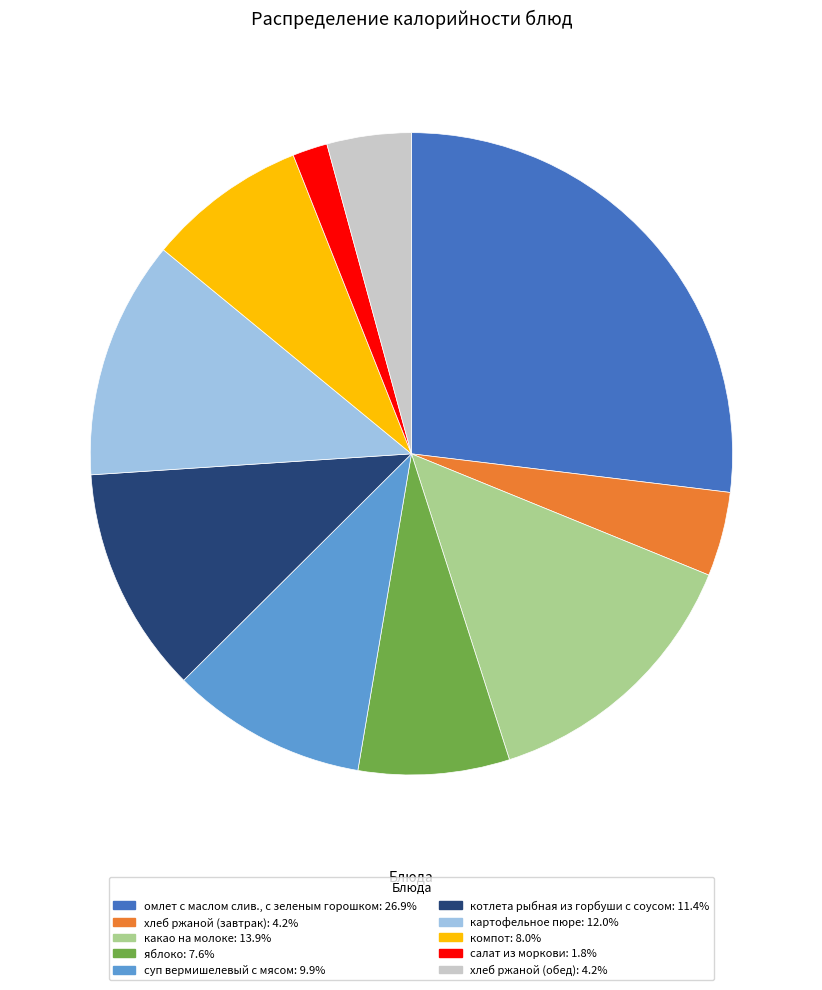

Combined, do хлеб ржаной (завтрак): 4.2% and омлет с маслом слив., с зеленым горошком: 26.9% account for over 50%?

No